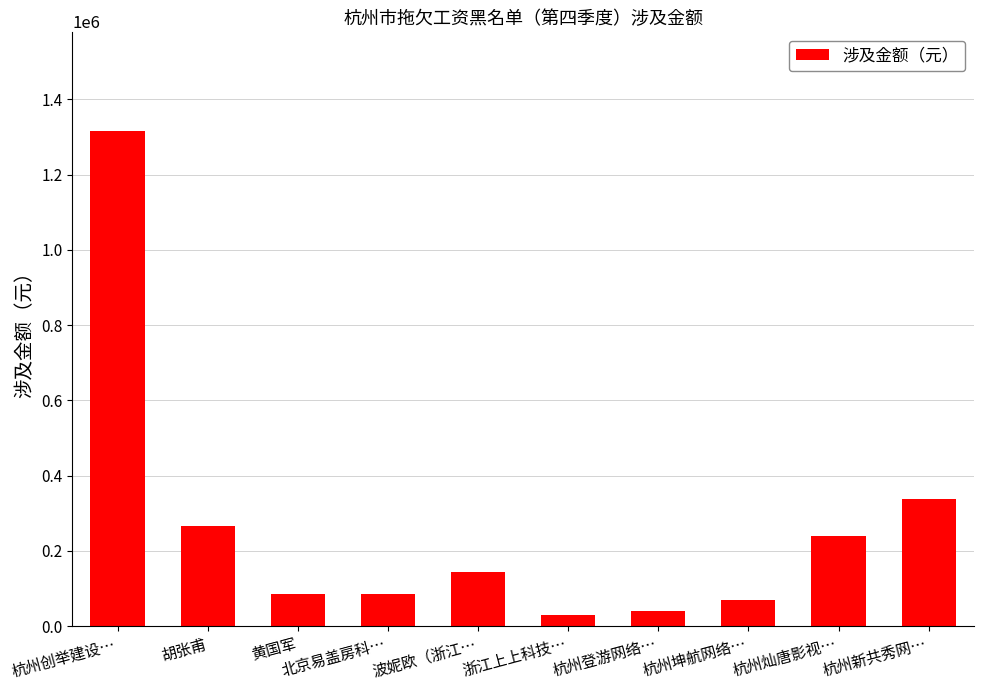

Where is the data nearest to the value 671838?

杭州新共秀网…